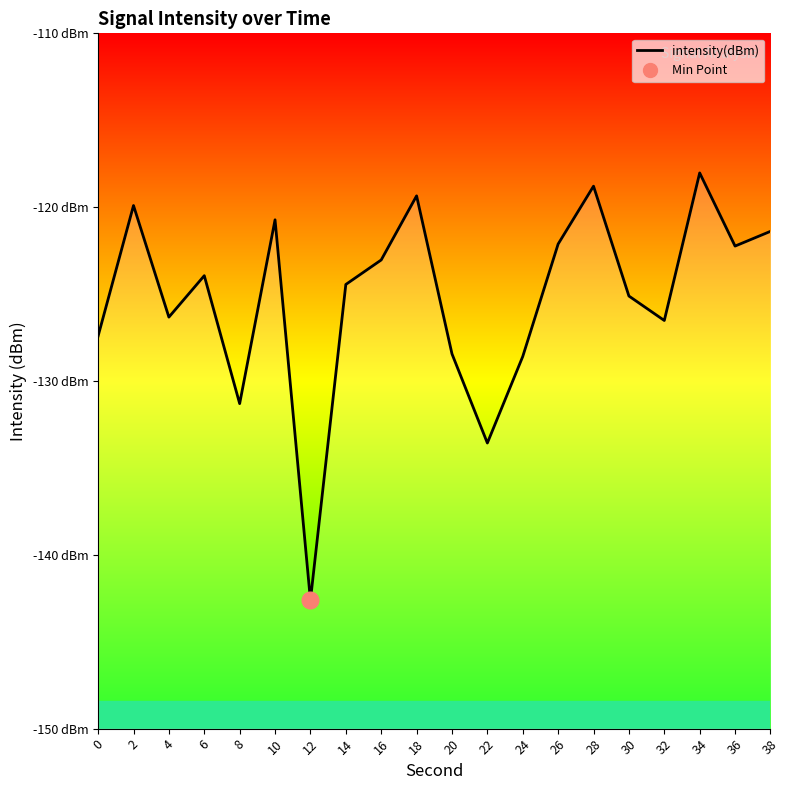

What is the sum of the values at 34 and 36?

-240.3